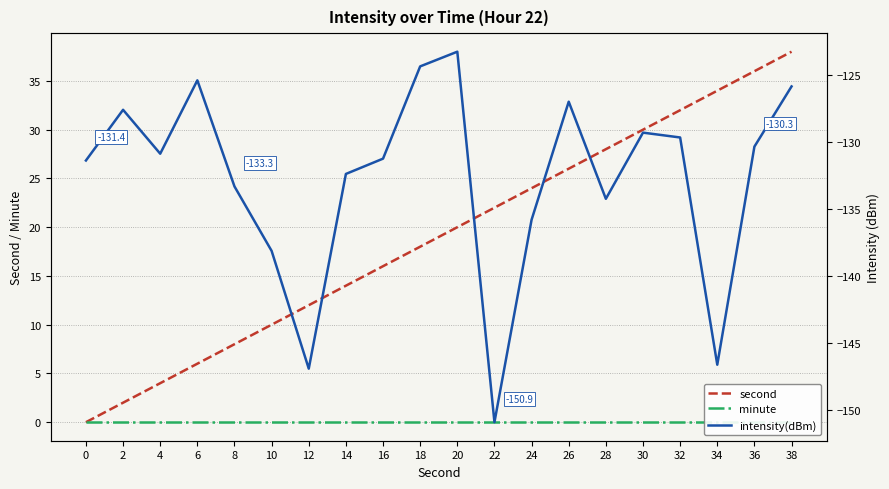

Reading right to left, list all the values displayed in this chart.

second: 38=38.0	36=36.0	34=34.0	32=32.0	30=30.0	28=28.0	26=26.0	24=24.0	22=22.0	20=20.0	18=18.0	16=16.0	14=14.0	12=12.0	10=10.0	8=8.0	6=6.0	4=4.0	2=2.0	0=0.0
minute: 38=0.0	36=0.0	34=0.0	32=0.0	30=0.0	28=0.0	26=0.0	24=0.0	22=0.0	20=0.0	18=0.0	16=0.0	14=0.0	12=0.0	10=0.0	8=0.0	6=0.0	4=0.0	2=0.0	0=0.0
intensity(dBm): 38=-125.9	36=-130.3	34=-146.6	32=-129.7	30=-129.3	28=-134.2	26=-127.0	24=-135.8	22=-150.9	20=-123.3	18=-124.4	16=-131.2	14=-132.4	12=-146.9	10=-138.1	8=-133.3	6=-125.4	4=-130.9	2=-127.6	0=-131.4